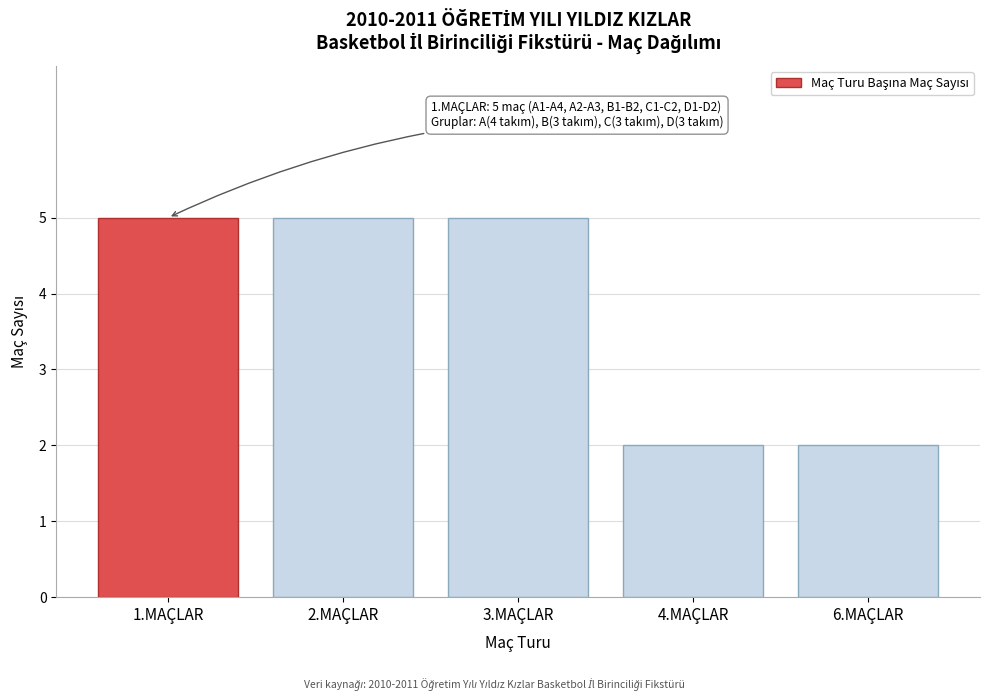

Reading left to right, transcribe all the data shown in this chart.

1.MAÇLAR=5	2.MAÇLAR=5	3.MAÇLAR=5	4.MAÇLAR=2	6.MAÇLAR=2